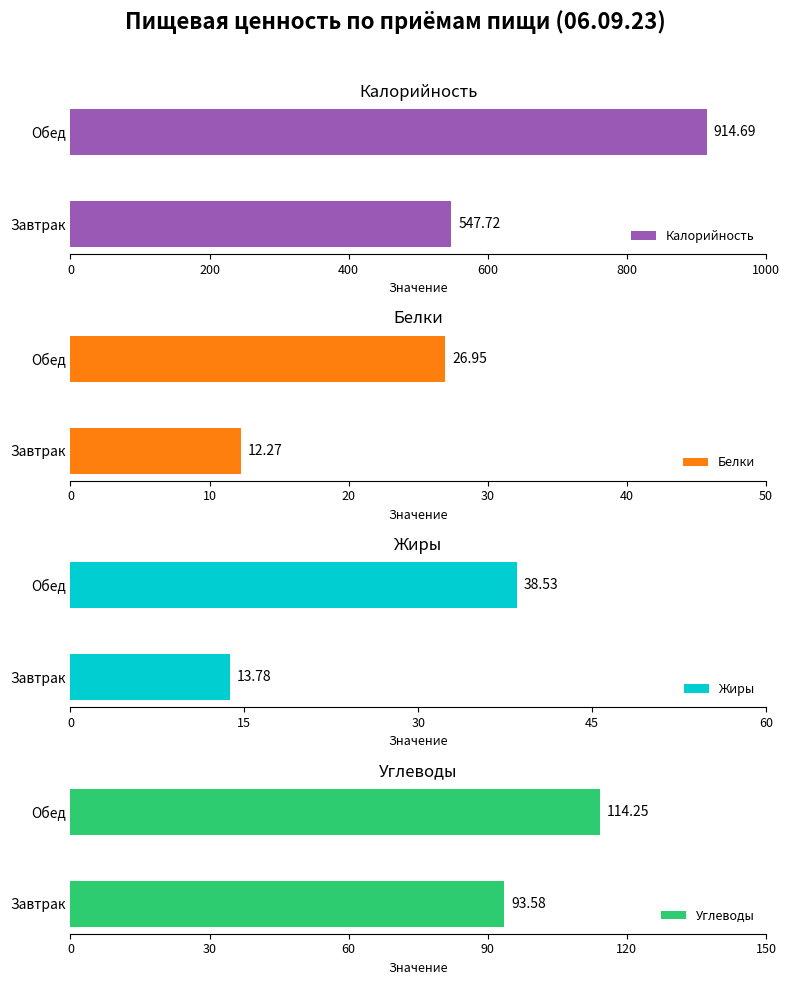

At how many categories does at least one series exceed 63?

2